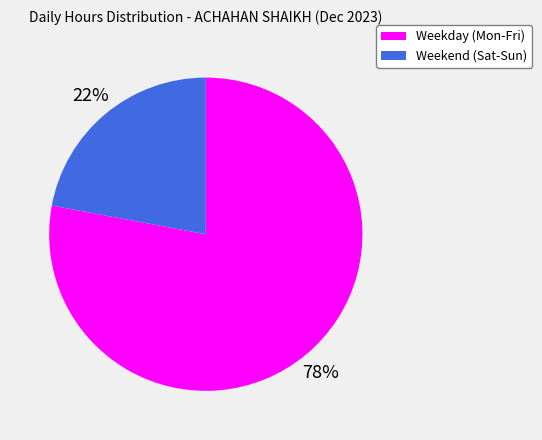

How many slices are in this pie chart?

2